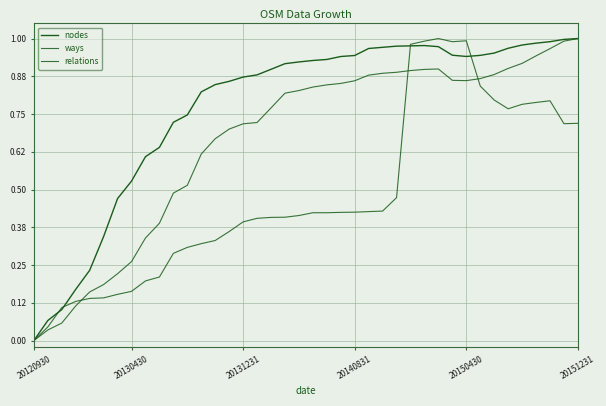

Does the chart display data point markers on the line(s)?

No